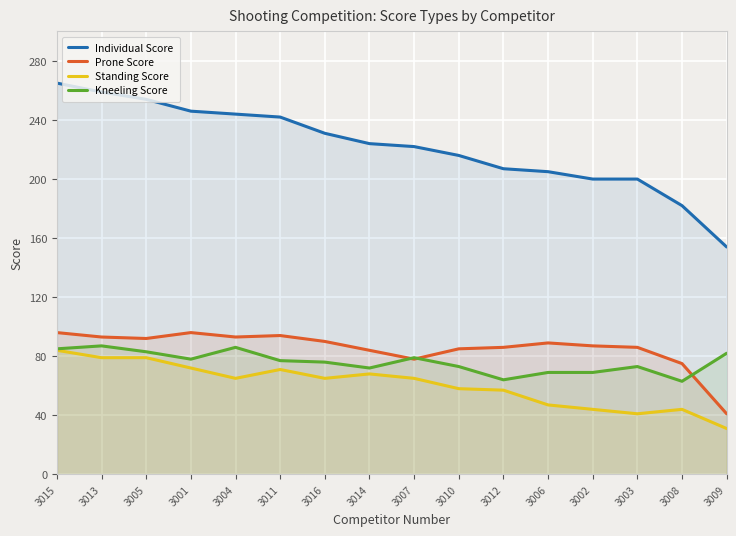

True or false: Standing Score and Kneeling Score intersect in this chart.

False